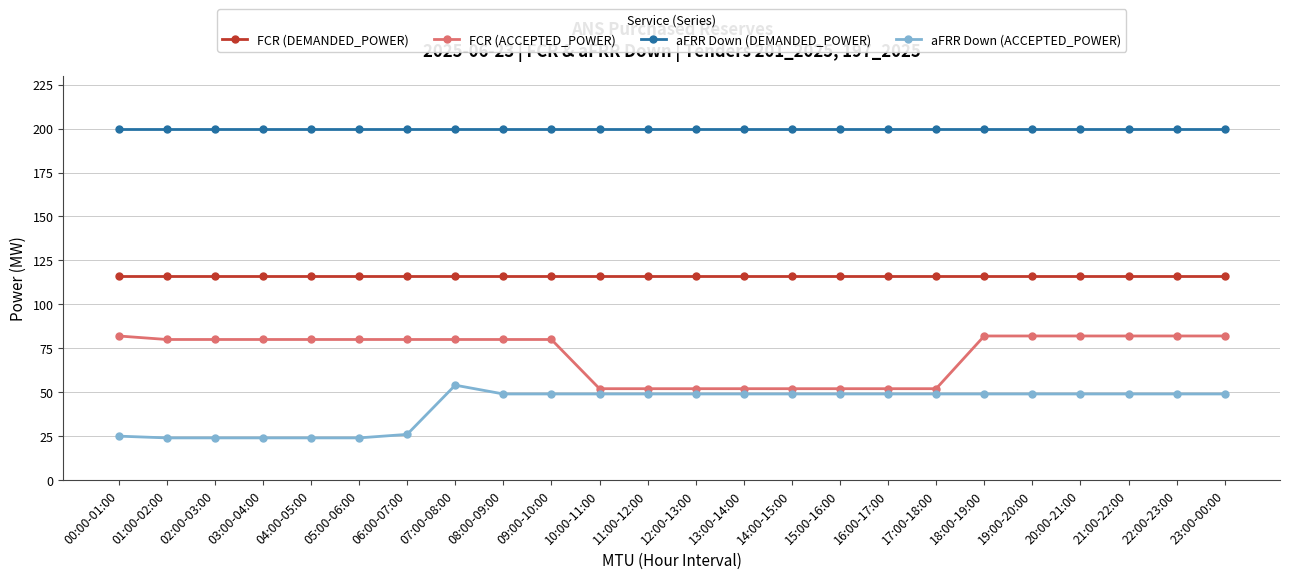

What is the sum of the aFRR Down (DEMANDED_POWER) values at 18:00-19:00 and 20:00-21:00?

400